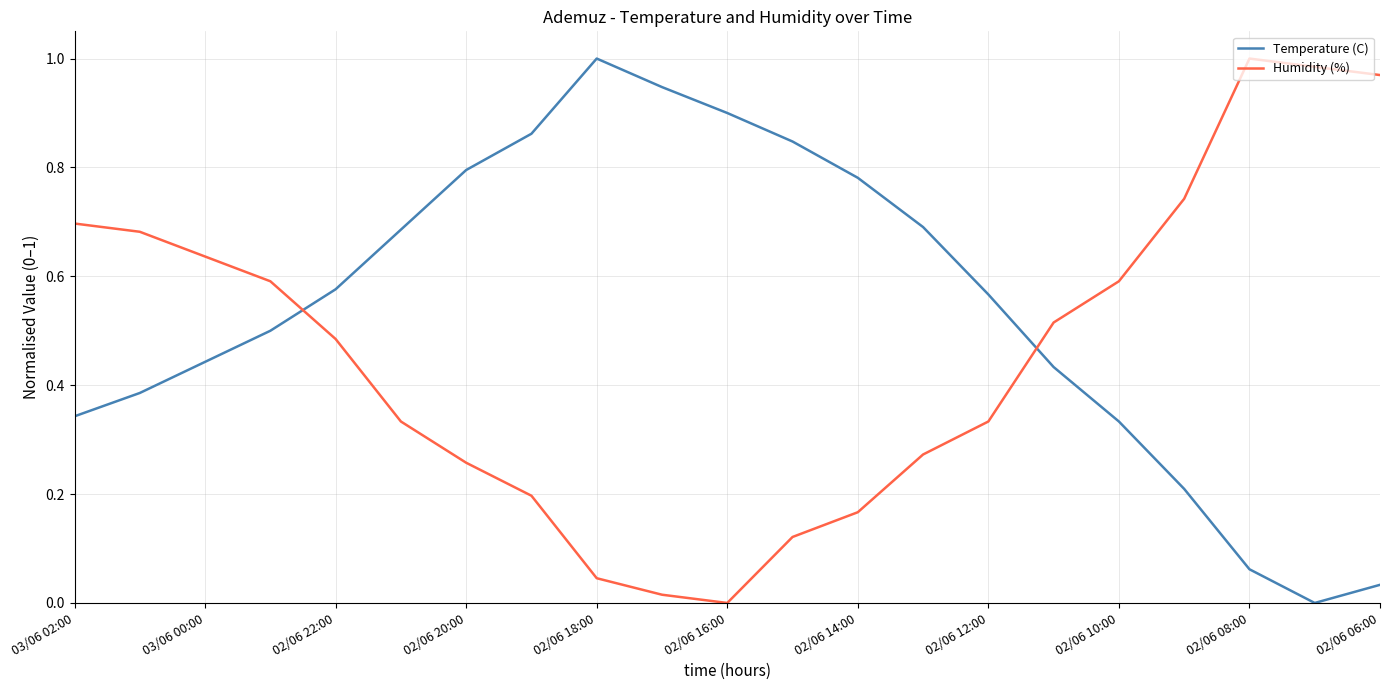

In Temperature (C), how many points are higher than both neighbors (excluding endpoints)?

1